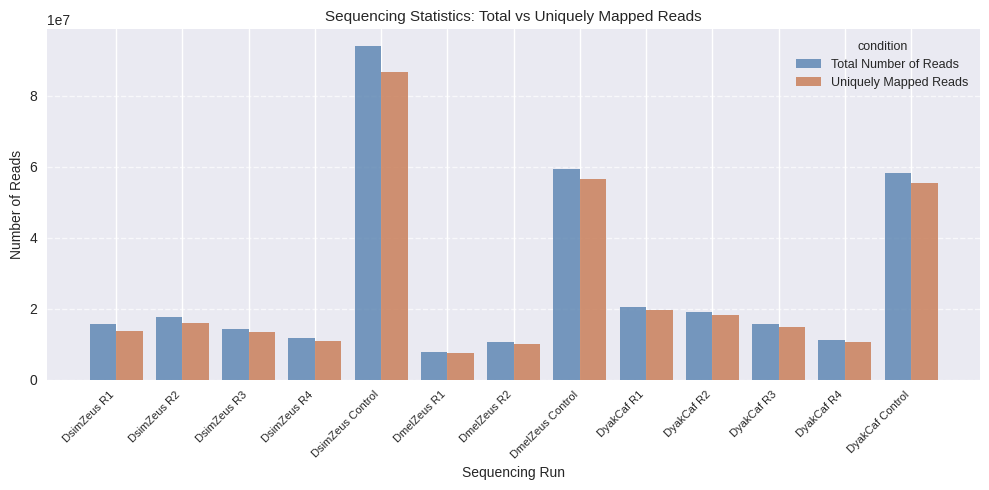

Which series has the largest total across all categories?

Total Number of Reads